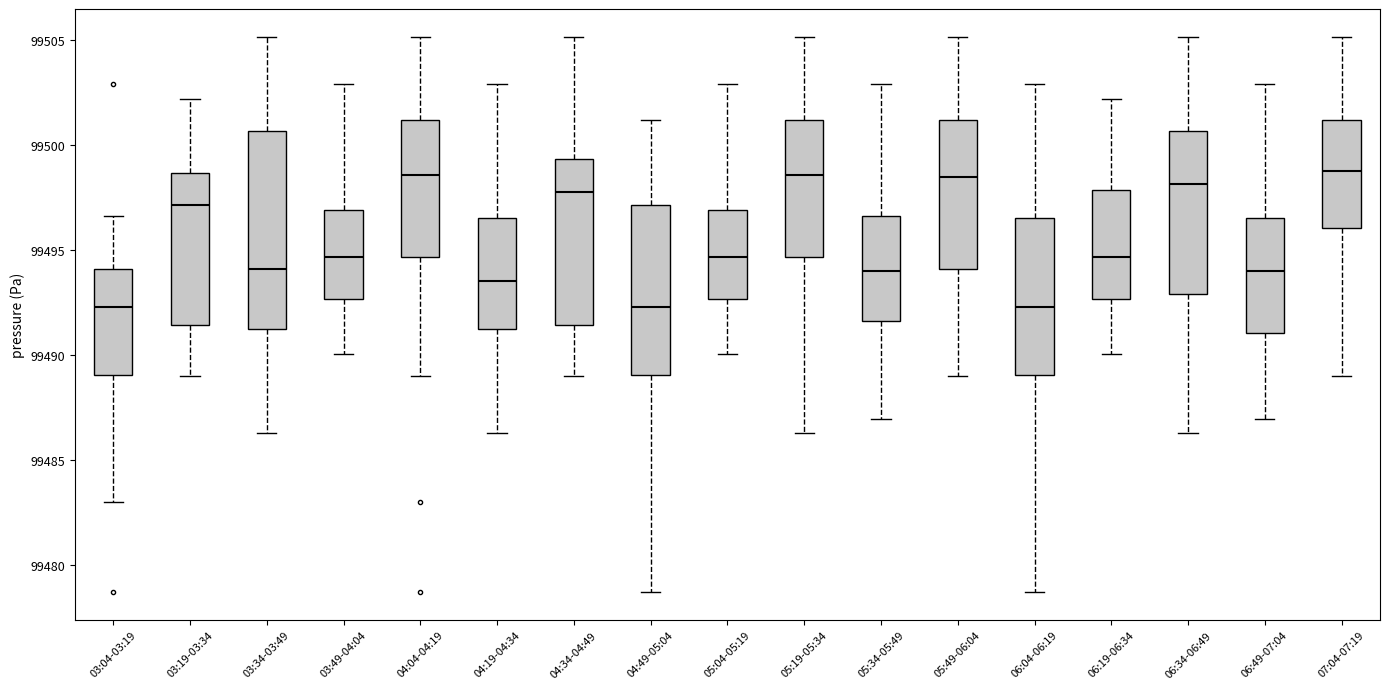

Where is the lower edge of the box for 03:19-03:34 on the y-axis? The values are not printed on the chart, so give them approximately, as read against the axis.

99491.5